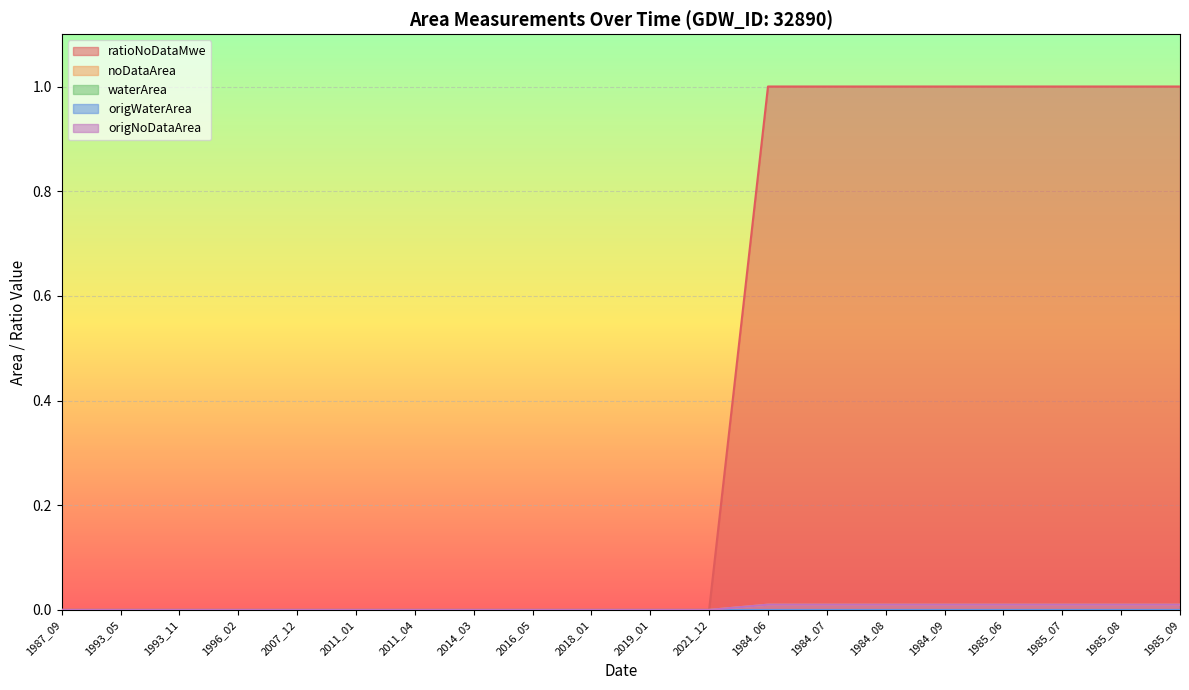

Which series changed the most between 2014_03 and 2019_01?

ratioNoDataMwe